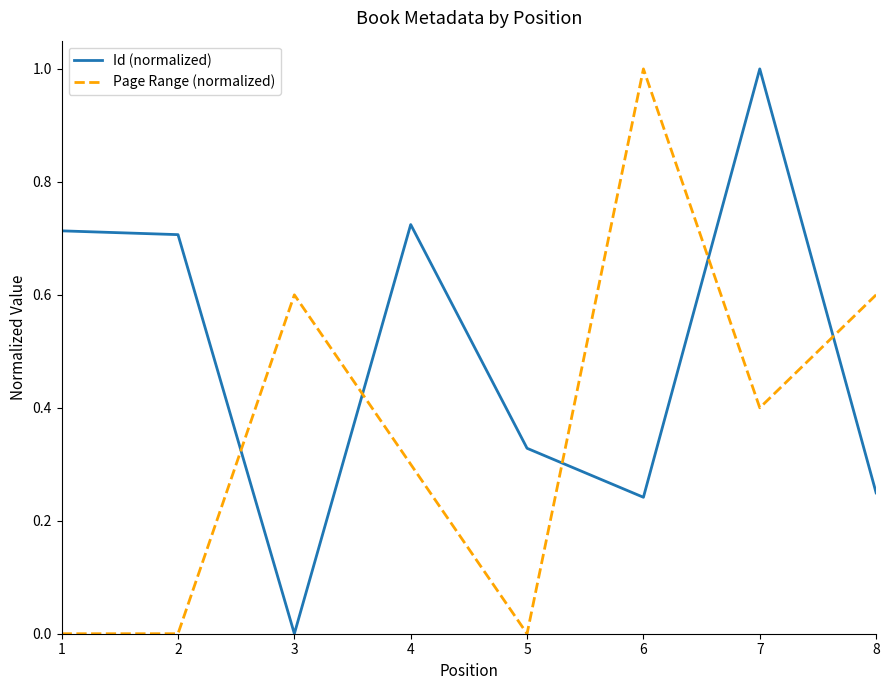

At which label does Page Range (normalized) reach its peak?

6